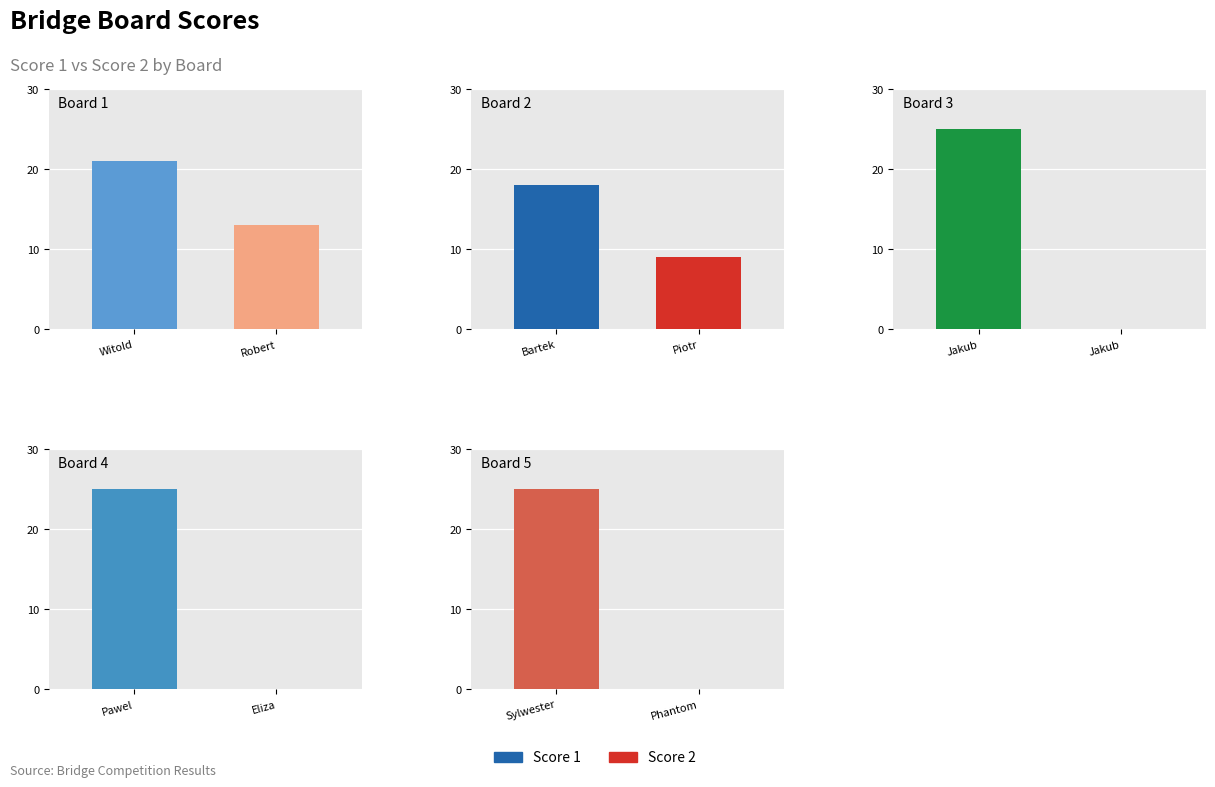

Is the value of Score 2 at Board 4 greater than the value of Score 1 at Board 4?

No